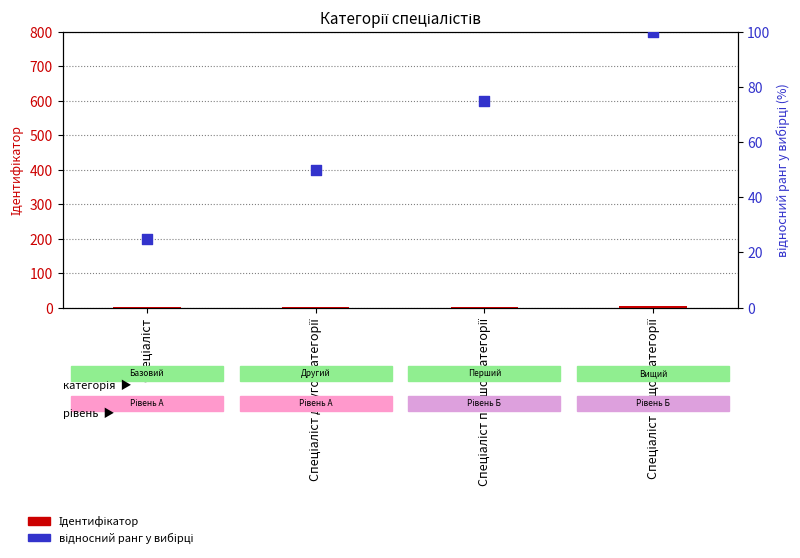

What is the total value across all series at Спеціаліст?

26